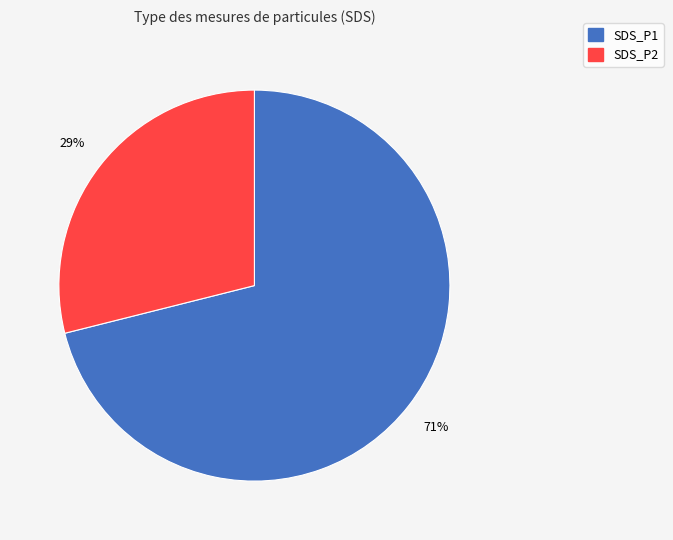

Between SDS_P2 and SDS_P1, which is larger?

SDS_P1